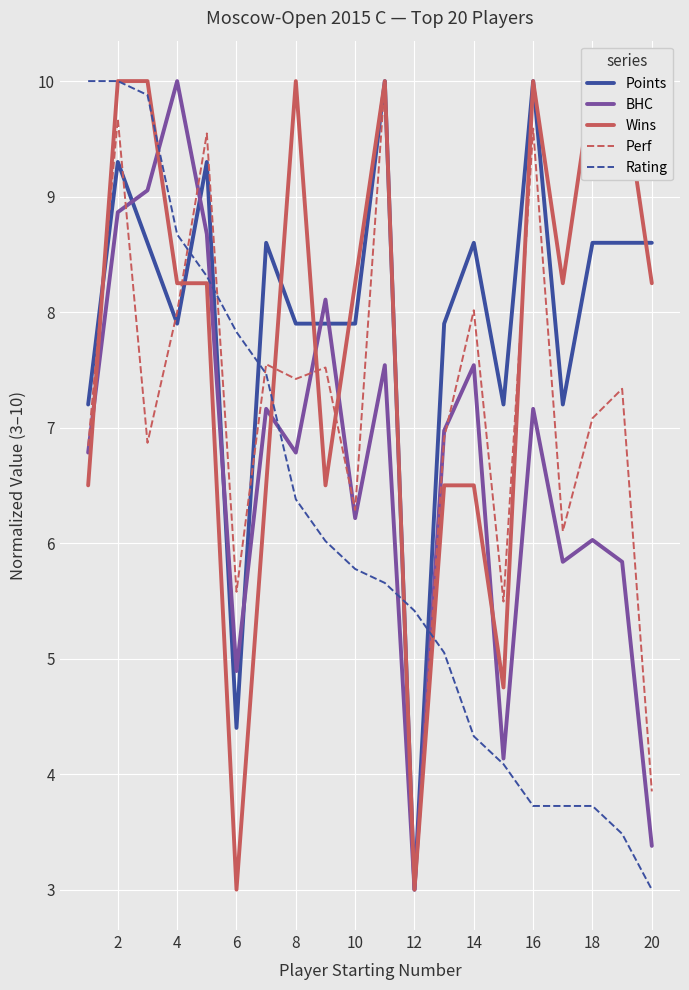

What is the lowest value of the Wins series?

3.0